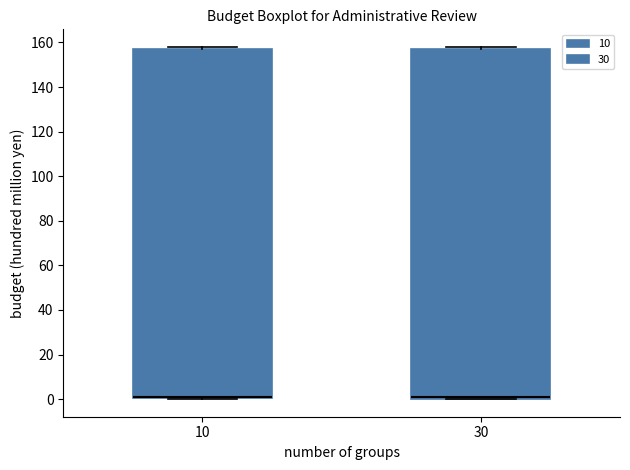

Reading left to right, transcribe this box plot: for each box, give where its median line is, the range the box spans, and where its two whiskers end, as read against the y-axis. The values are not printed on the chart, so give them approximately, as read against the axis.

10: median 2 (drawn on the box's lower edge), box 0 to 158, whiskers 0 to 158 (just above the box's upper edge)
30: median 2, box 0 to 158, whiskers 0 to 158 (just above the box's upper edge)